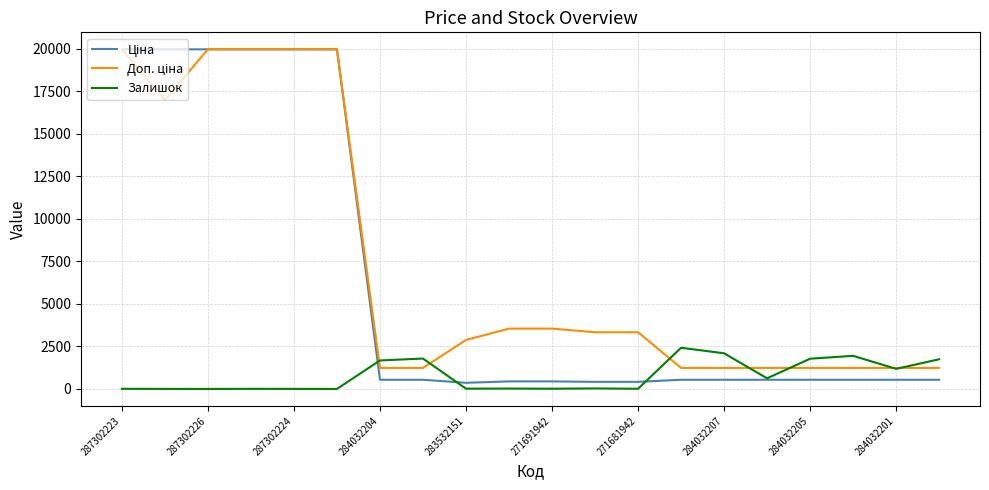

Is this an area chart (filled region under the line)?

No